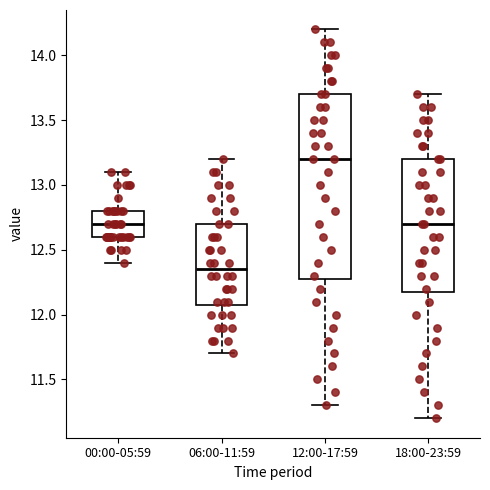

Which box's median line is the highest?

12:00-17:59